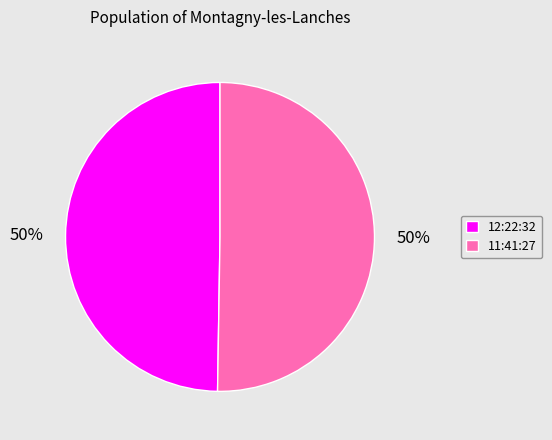

Do 12:22:32 and 11:41:27 together represent more than half of the pie?

Yes